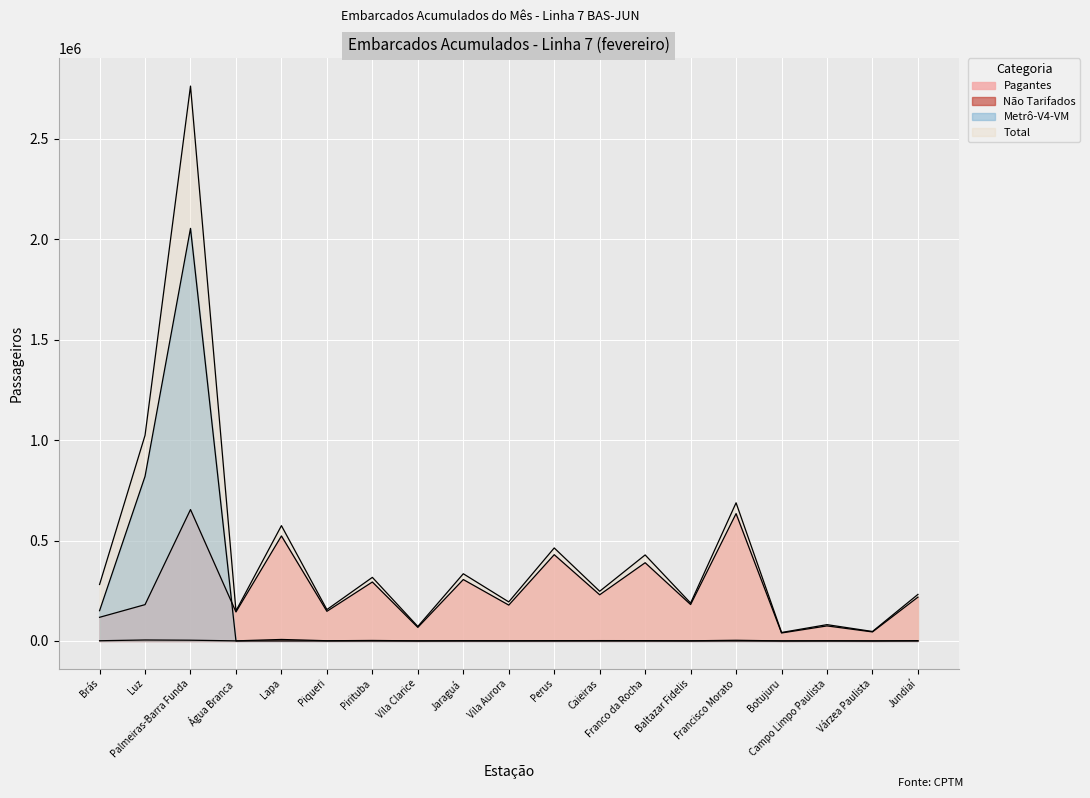

List the labels in order of Não Tarifados value, largest first.

Lapa, Luz, Palmeiras-Barra Funda, Francisco Morato, Pirituba, Caieiras, Franco da Rocha, Jundiaí, Perus, Jaraguá, Piqueri, Brás, Campo Limpo Paulista, Vila Aurora, Baltazar Fidelis, Vila Clarice, Água Branca, Várzea Paulista, Botujuru